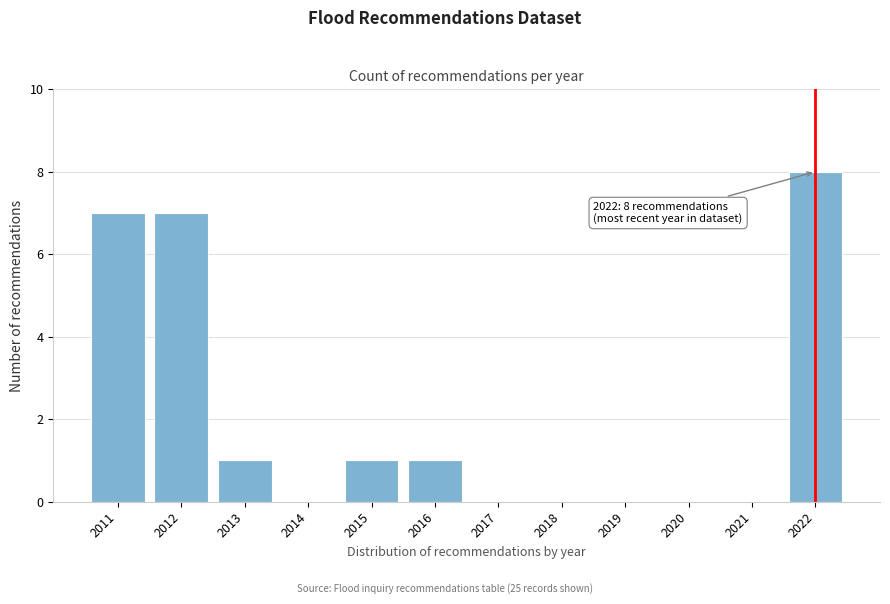

Reading left to right, transcribe all the data shown in this chart.

2011=7	2012=7	2013=1	2014=0	2015=1	2016=1	2017=0	2018=0	2019=0	2020=0	2021=0	2022=8